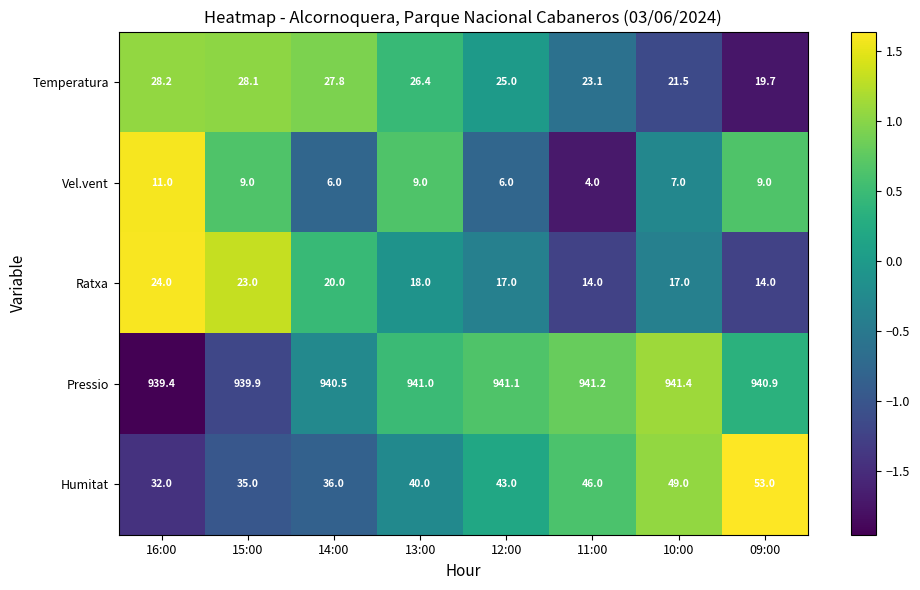

Rank the categories by Humitat value from highest to lowest.

09:00, 10:00, 11:00, 12:00, 13:00, 14:00, 15:00, 16:00